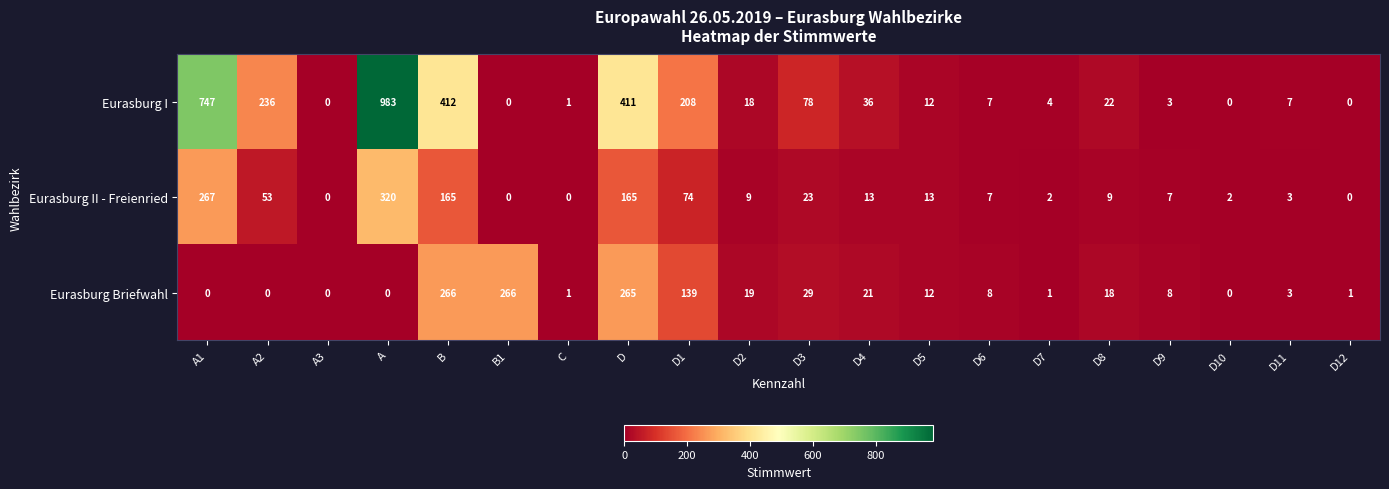

What is the sum of all Eurasburg I values?

3185